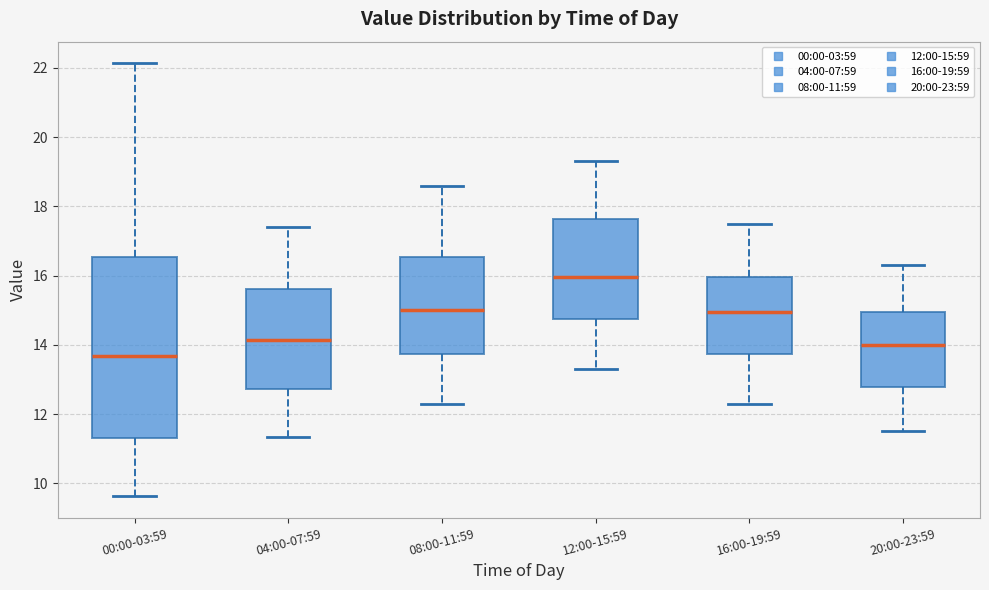

Where does the median line of the box for 16:00-19:59 sit on the y-axis? The values are not printed on the chart, so give them approximately, as read against the axis.

15.0